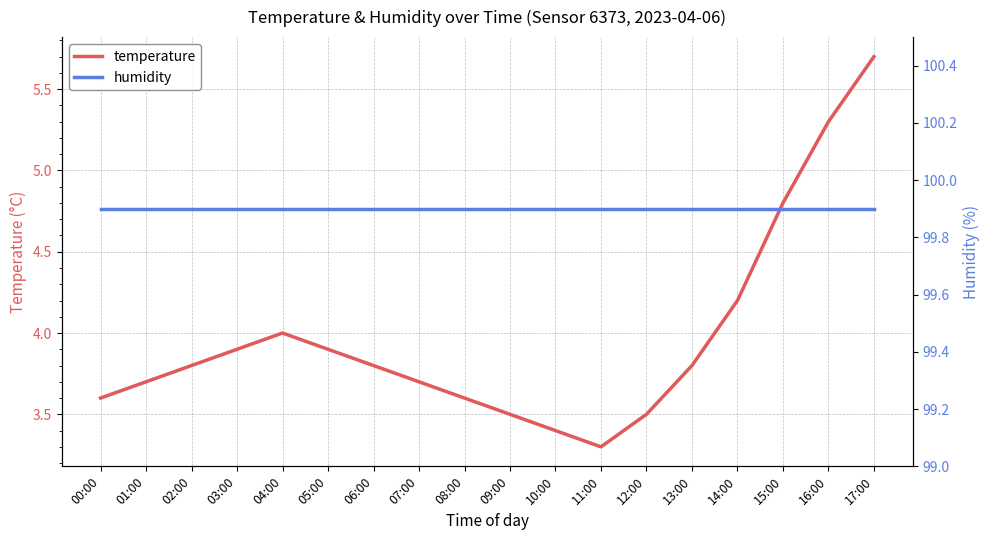

Which category has the highest value across all series?

00:00